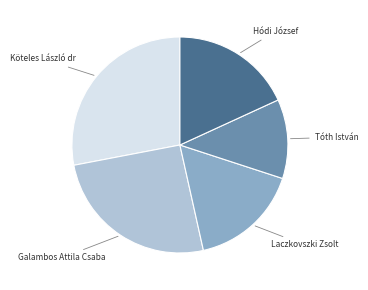

Is there a majority slice in this chart?

No